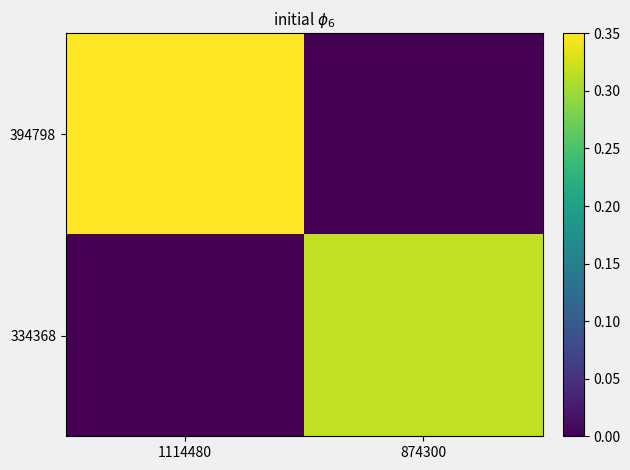

At 1114480, list the series in order from largest to smallest.

394798, 334368